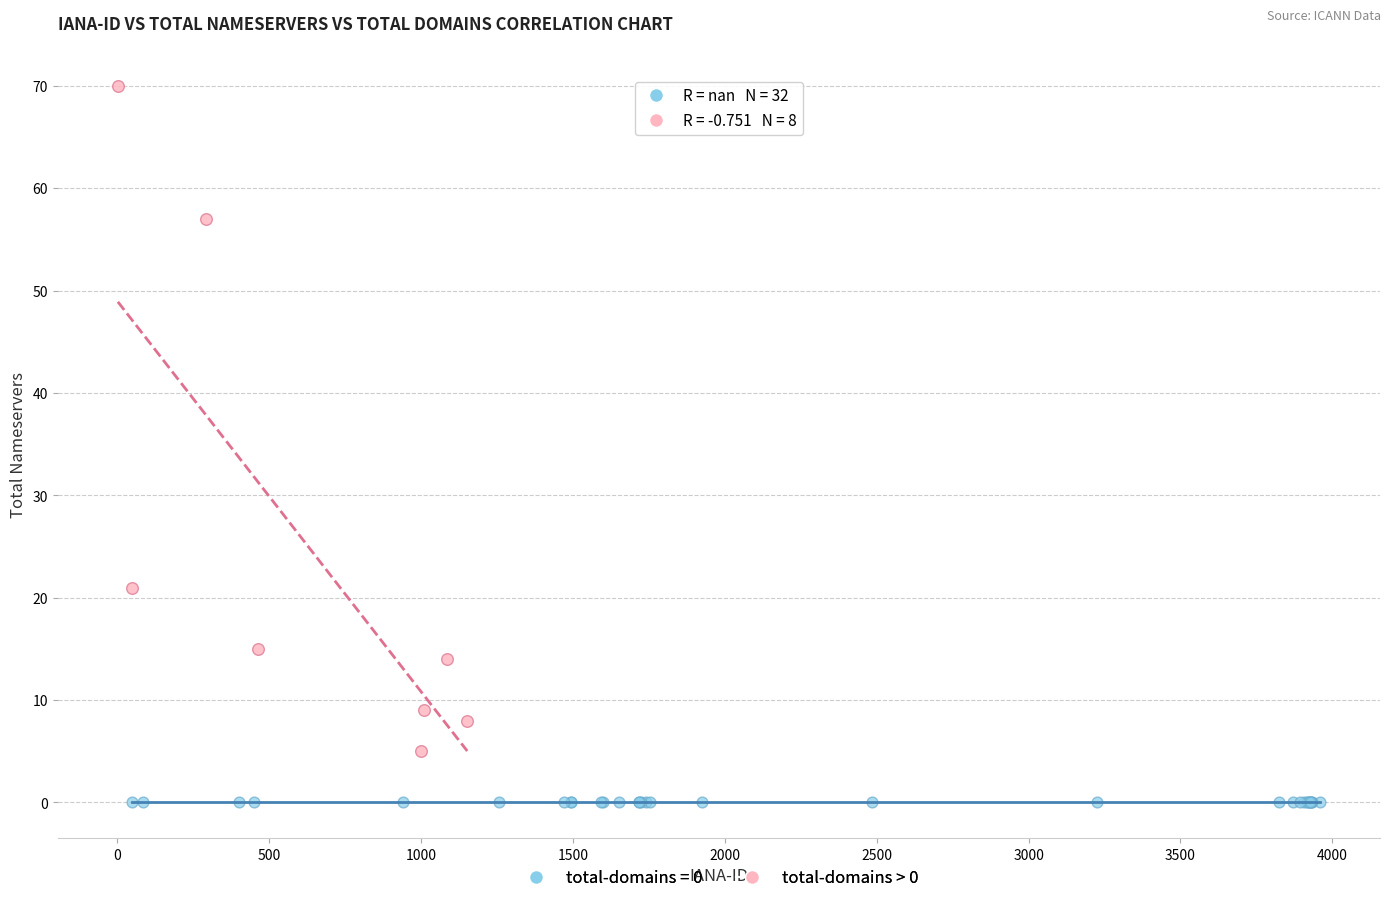

Which series contains the lowest Y value?

total-domains = 0